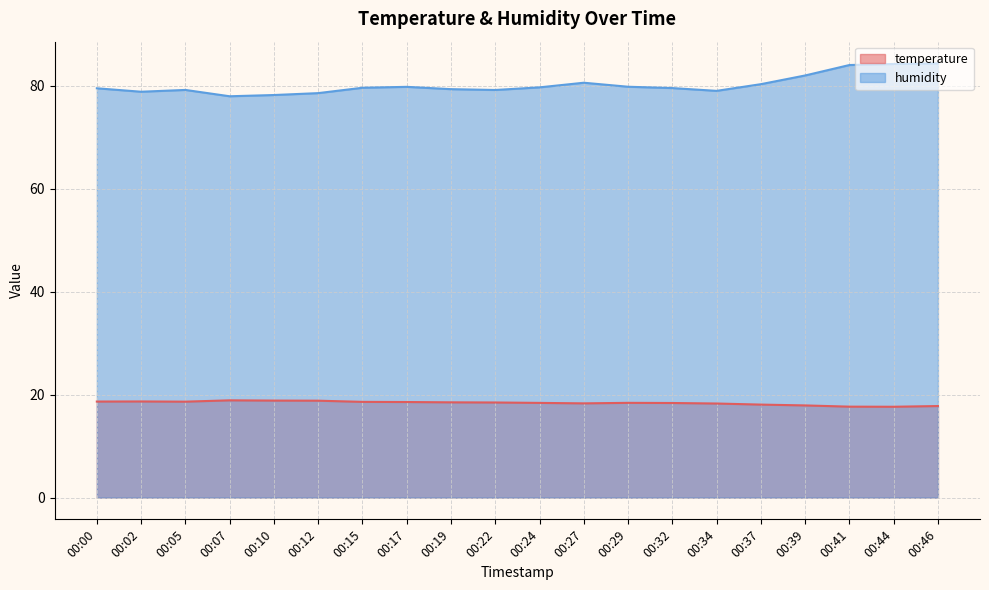

What is the smallest value displayed?

17.7